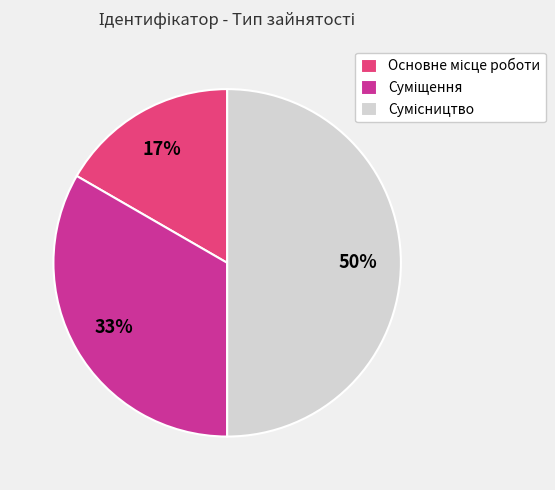

To the nearest percent, what is the average slice percentage?

33%